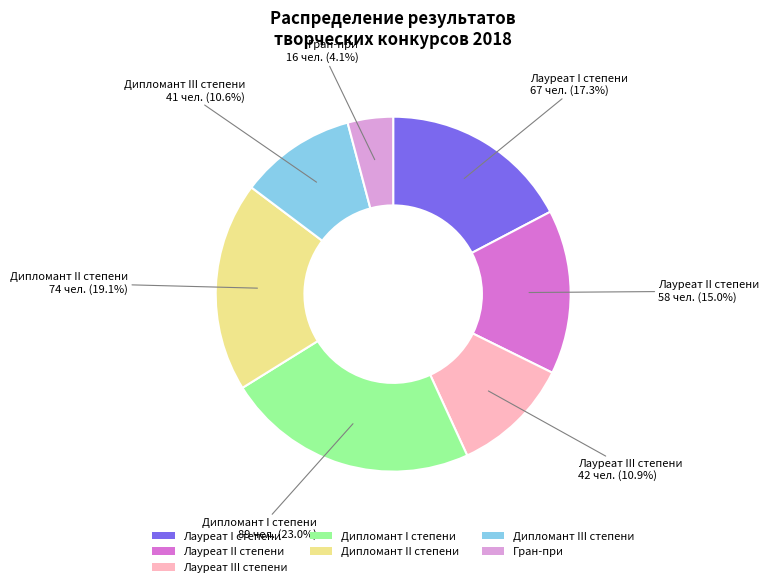

What is the largest slice in the pie chart?

Дипломант I степени